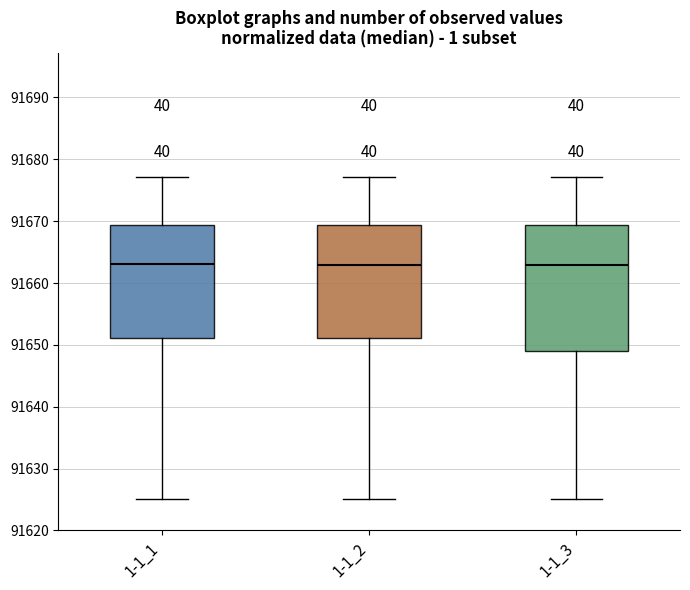

Reading left to right, transcribe this box plot: for each box, give where its median line is, the range the box spans, and where its two whiskers end, as read against the y-axis. The values are not printed on the chart, so give them approximately, as read against the axis.

1-1_1: median 91663, box 91651 to 91669, whiskers 91625 to 91677
1-1_2: median 91663, box 91651 to 91669, whiskers 91625 to 91677
1-1_3: median 91663, box 91649 to 91669, whiskers 91625 to 91677